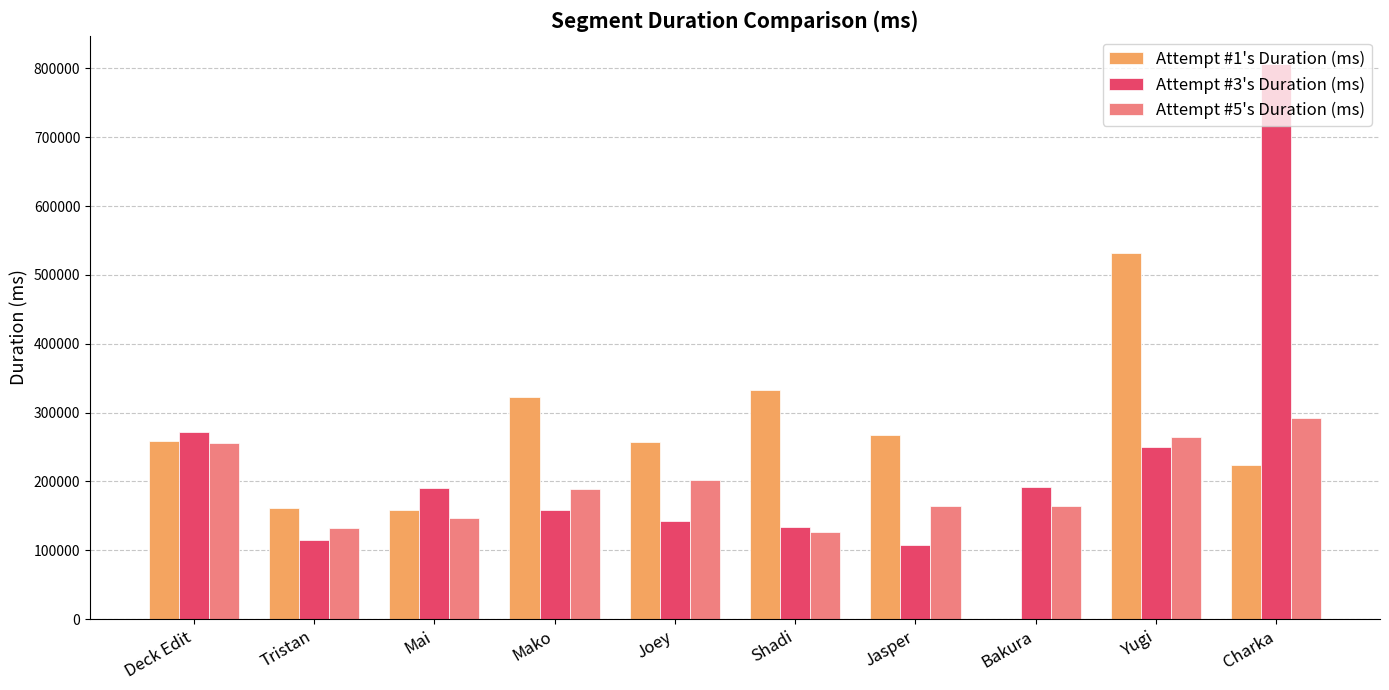

What are all the series names shown in the legend?

Attempt #1's Duration (ms), Attempt #3's Duration (ms), Attempt #5's Duration (ms)